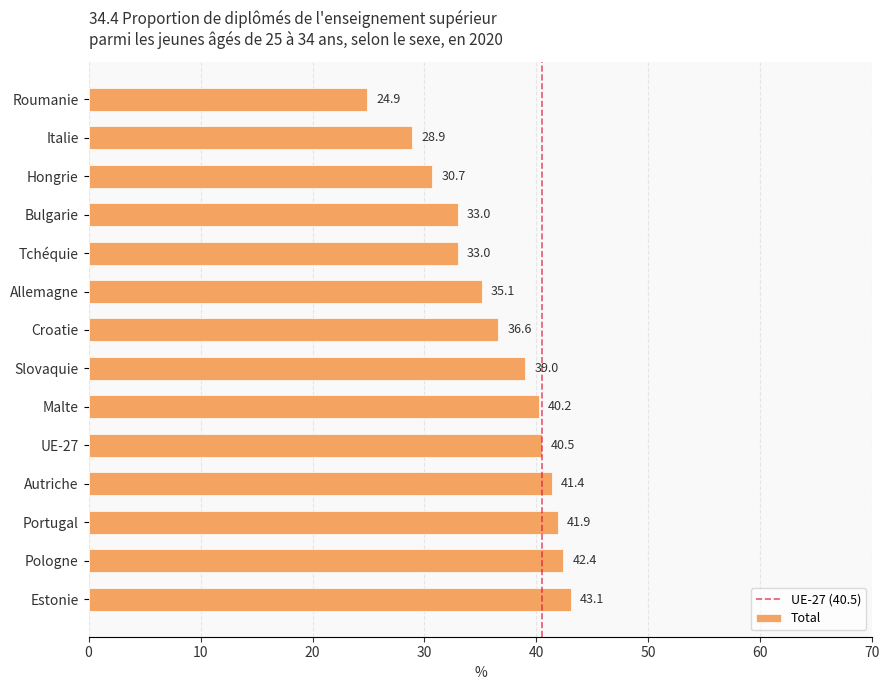

Reading top to bottom, list all the values displayed in this chart.

Roumanie=24.9	Italie=28.9	Hongrie=30.7	Bulgarie=33.0	Tchéquie=33.0	Allemagne=35.1	Croatie=36.6	Slovaquie=39.0	Malte=40.2	UE-27=40.5	Autriche=41.4	Portugal=41.9	Pologne=42.4	Estonie=43.1